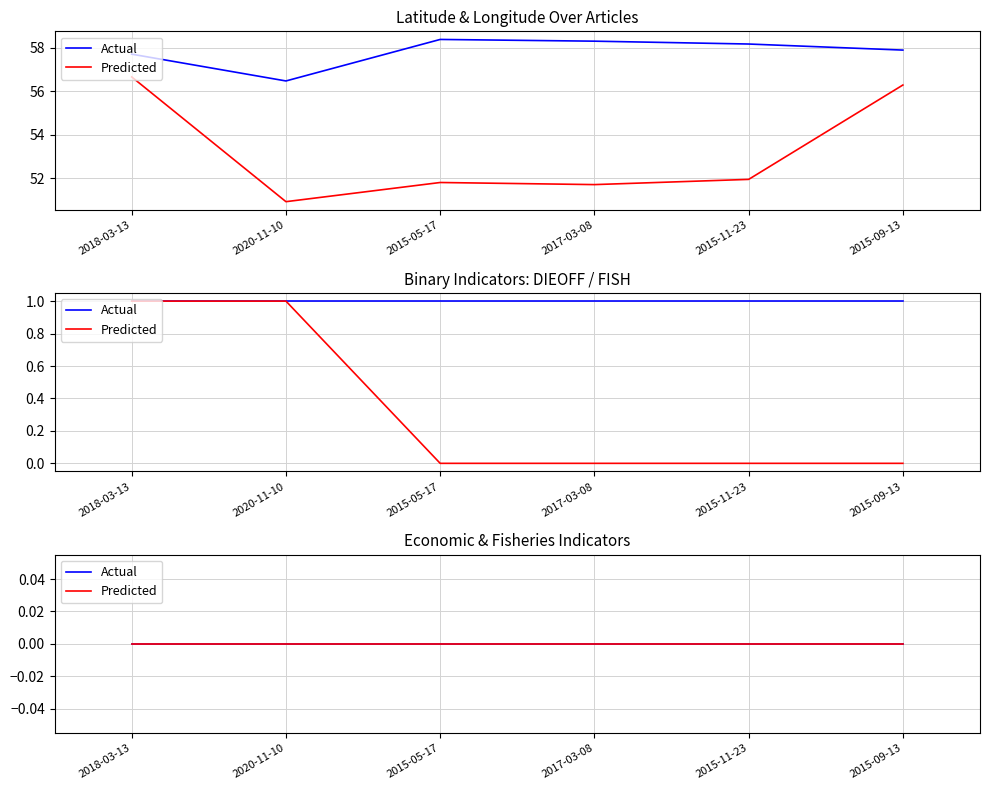

Which series has the largest total across all categories?

Latitude